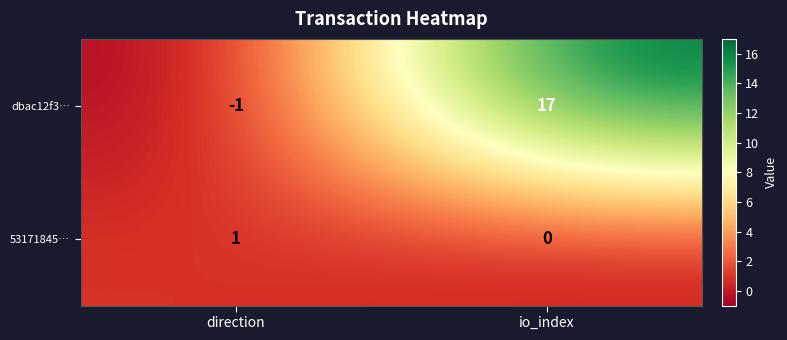

List the series in order of their overall mean, lowest first.

53171845…, dbac12f3…